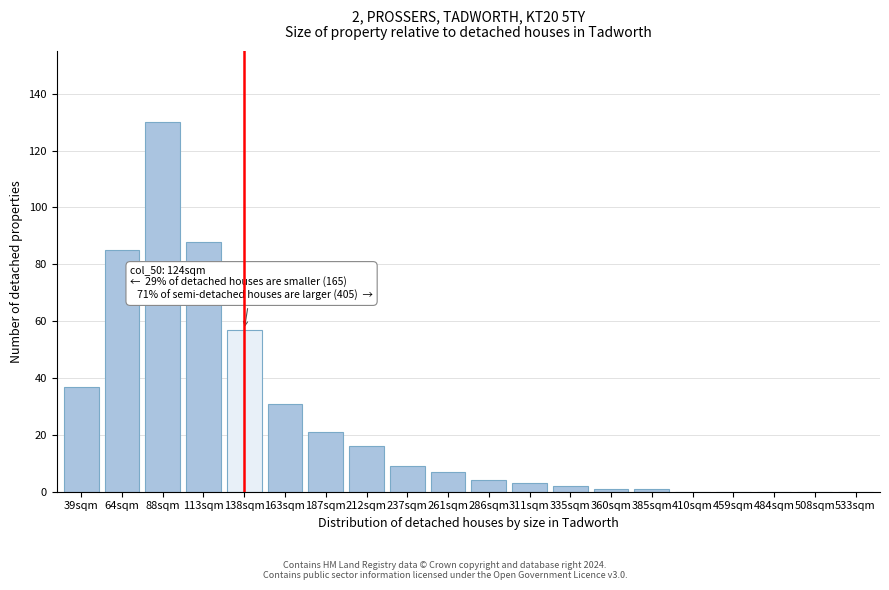

Where is the data nearest to the value 65?

138sqm